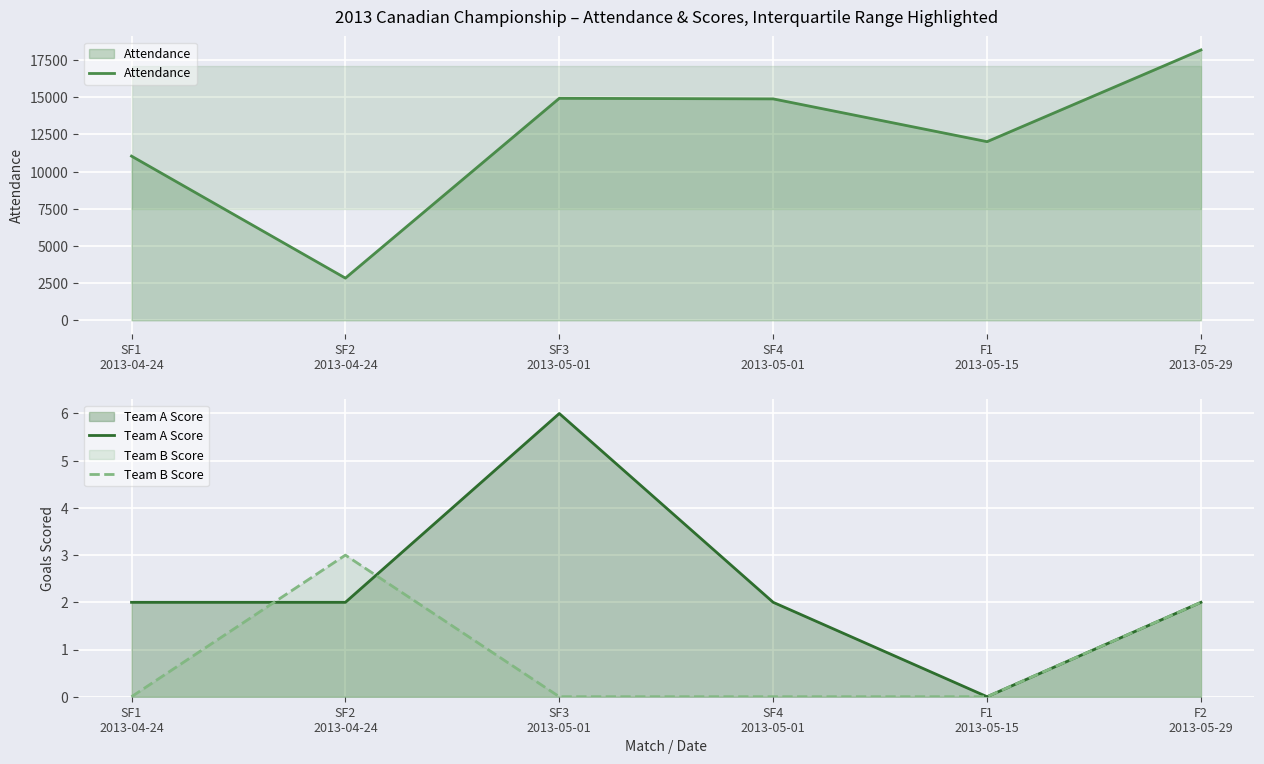

How many intersections are there between Team A Score and Team B Score?

2